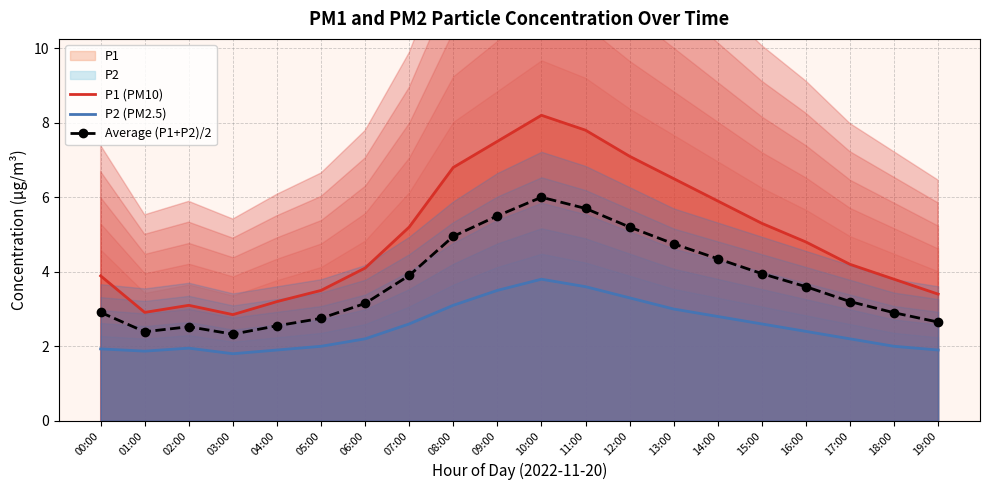

True or false: Average (P1+P2)/2 has a value of 4.1 at 19:00.

False